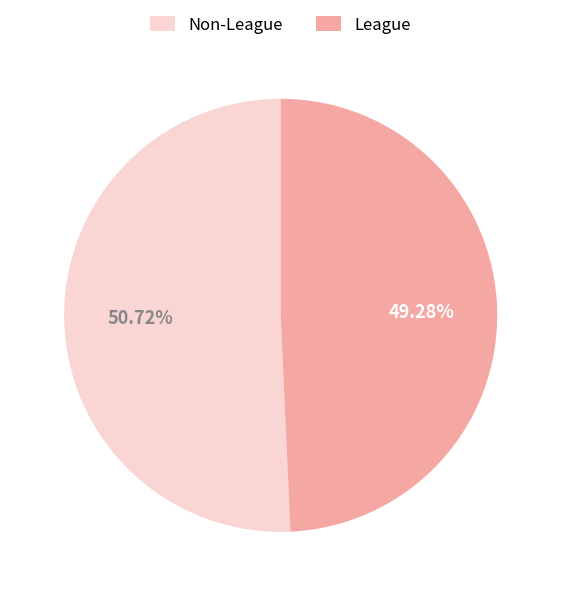

To the nearest percent, what percentage of the pie is Non-League?

51%